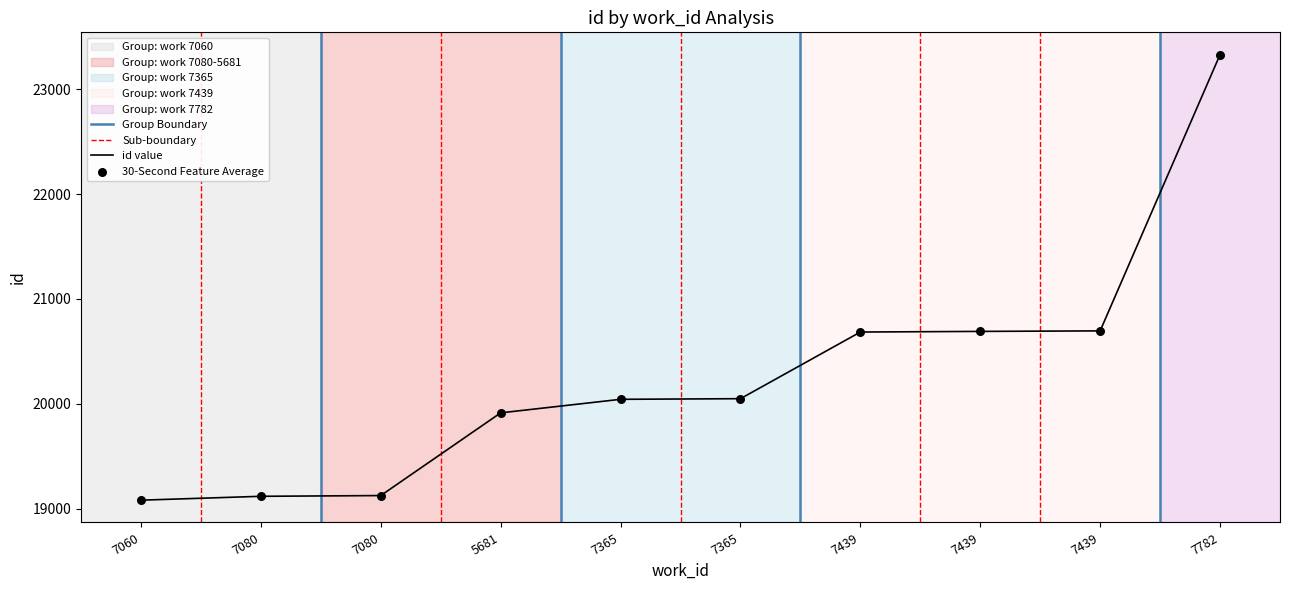

Which has a higher value, 7080 or 7080?

7080